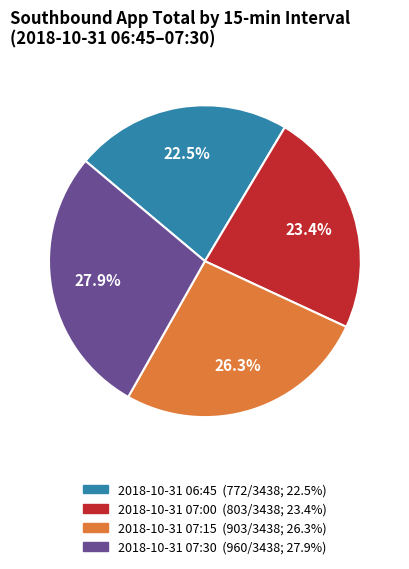

Approximately how many times larger is the value at 2018-10-31 06:45 (772/3438; 22.5%) compared to 2018-10-31 07:30 (960/3438; 27.9%)?

0.8